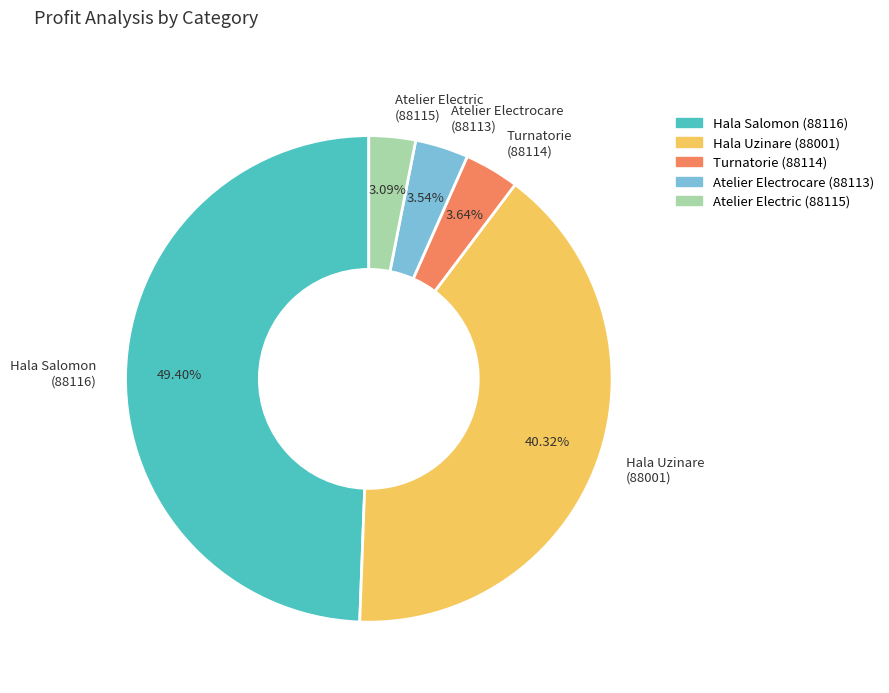

Count the number of slices in the pie.

5